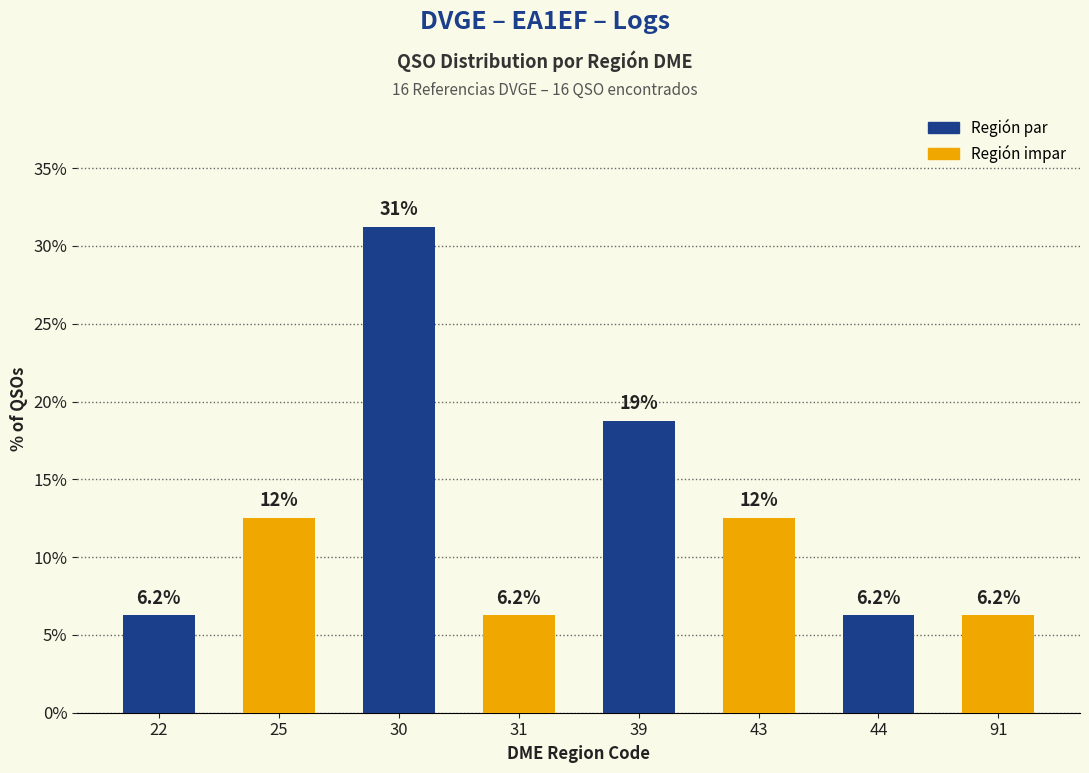

Which label corresponds to the largest value in the chart?

30